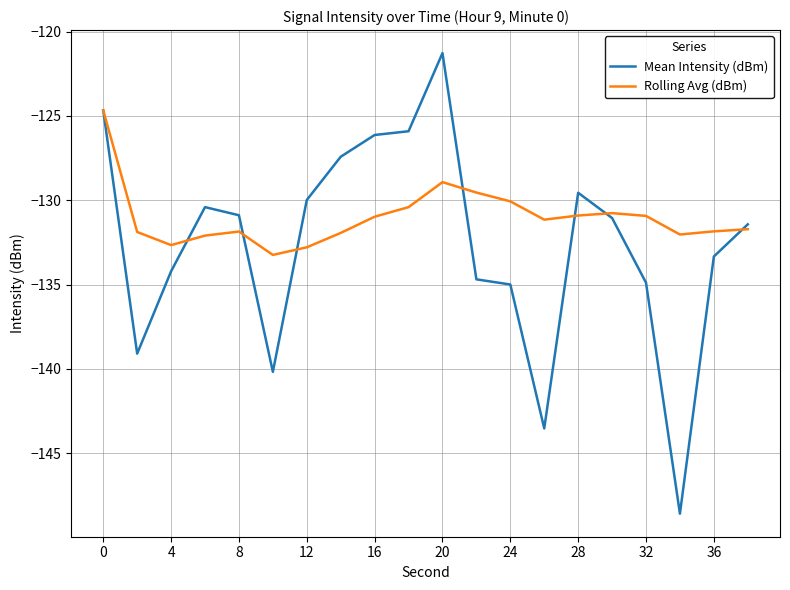

Which series has the largest range (max minus min)?

Mean Intensity (dBm)